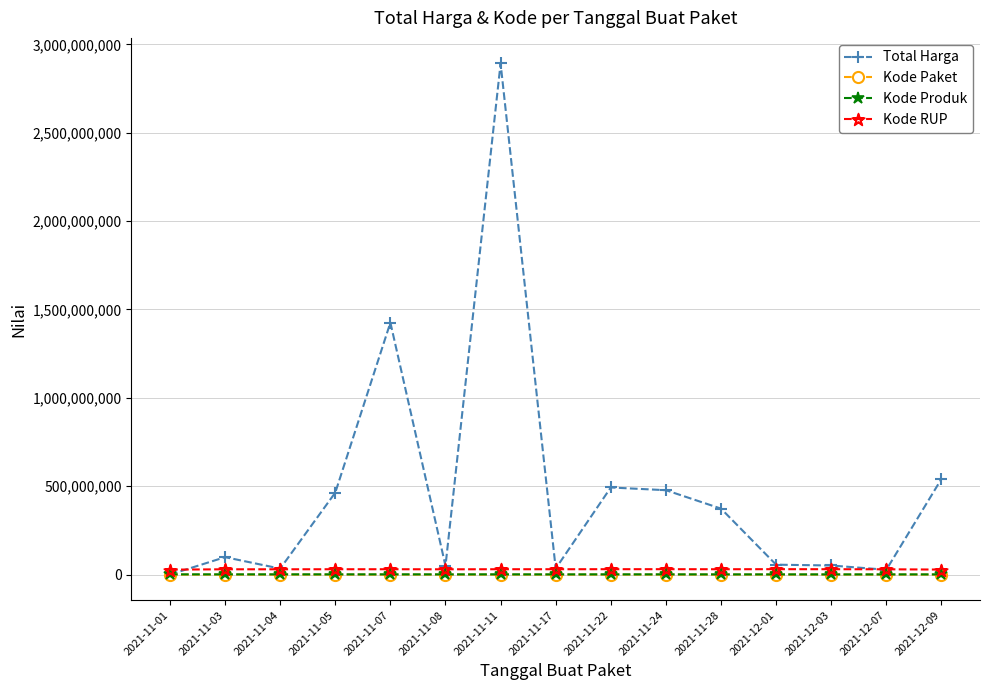

The value of Total Harga at 2021-11-28 is 373404000. True or false?

True